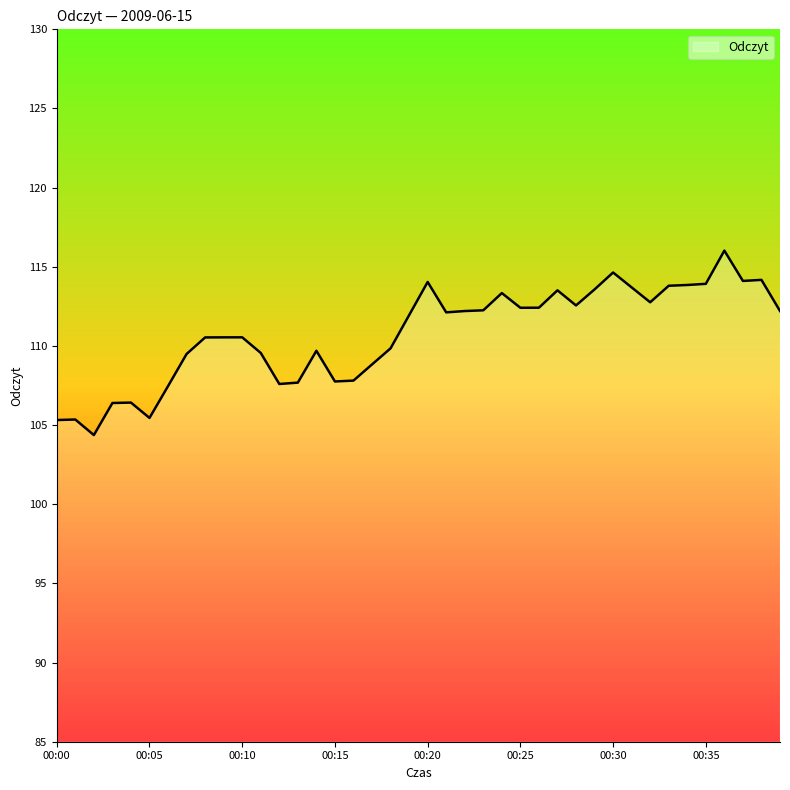

What is the greatest value displayed?

116.0